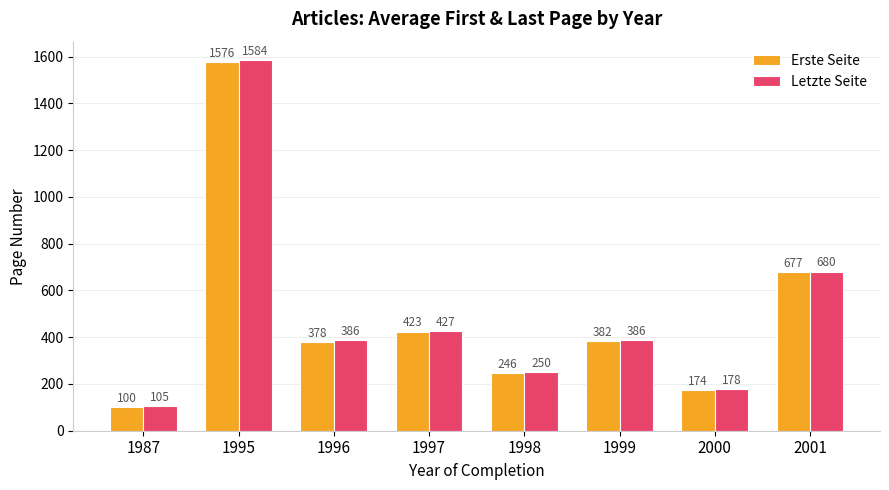

At which label does Erste Seite reach its peak?

1995